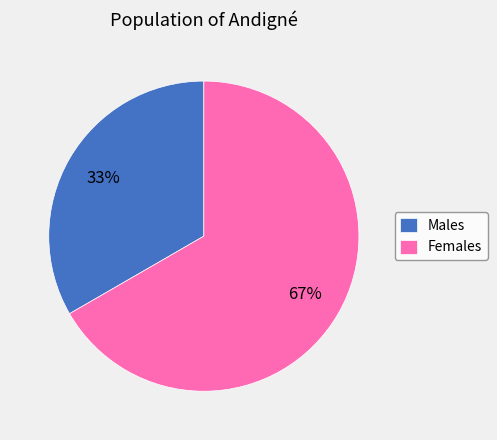

The Females slice represents 67% of the pie. True or false?

True